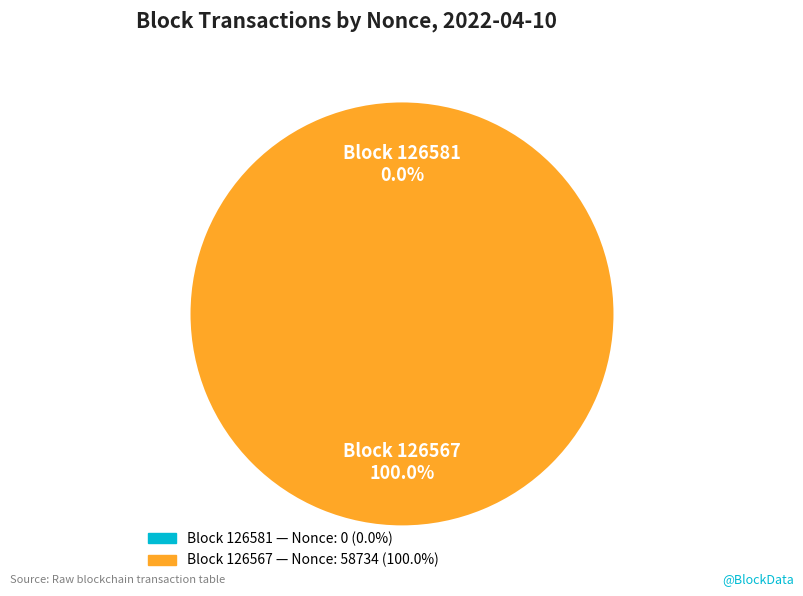

Is there any slice that represents more than half of the pie?

Yes